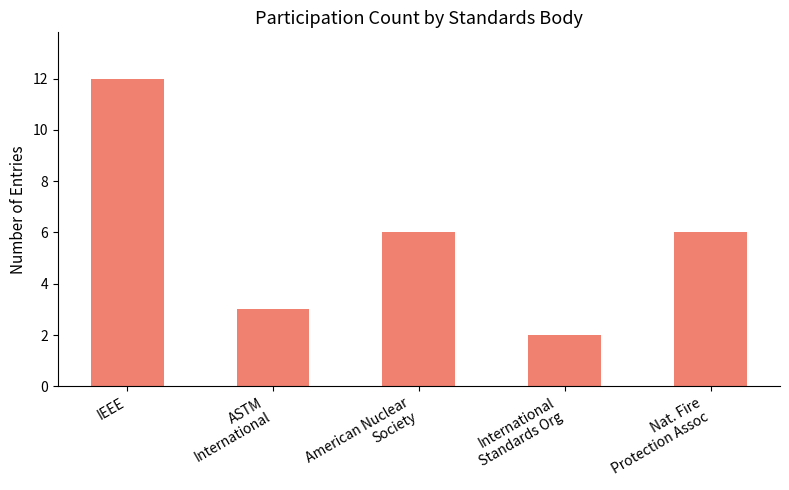

What is the smallest value displayed?

2